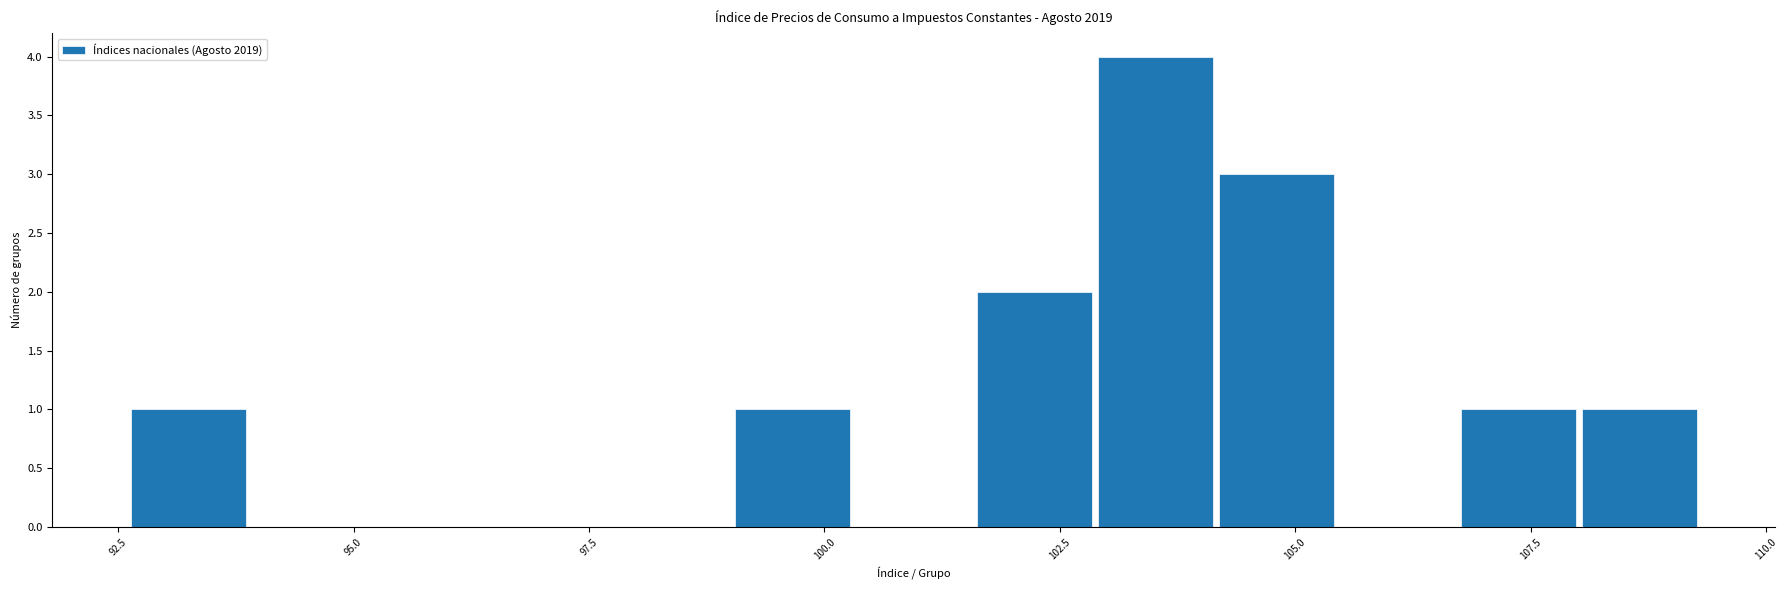

Read against the x-axis, roughly where is the centre of the tallest bar?

103.5